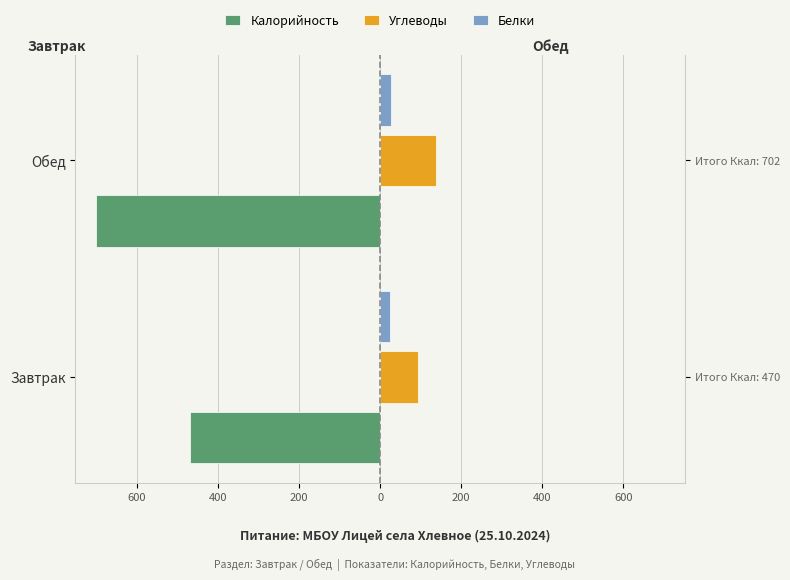

Is it true that Калорийность equals -232.3 at Обед?

False